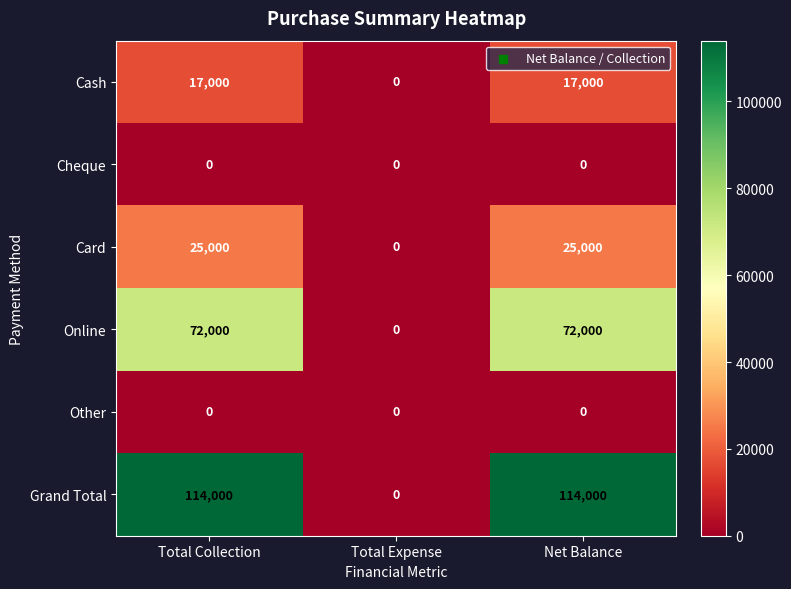

What is the total value across all series at Net Balance?

228000